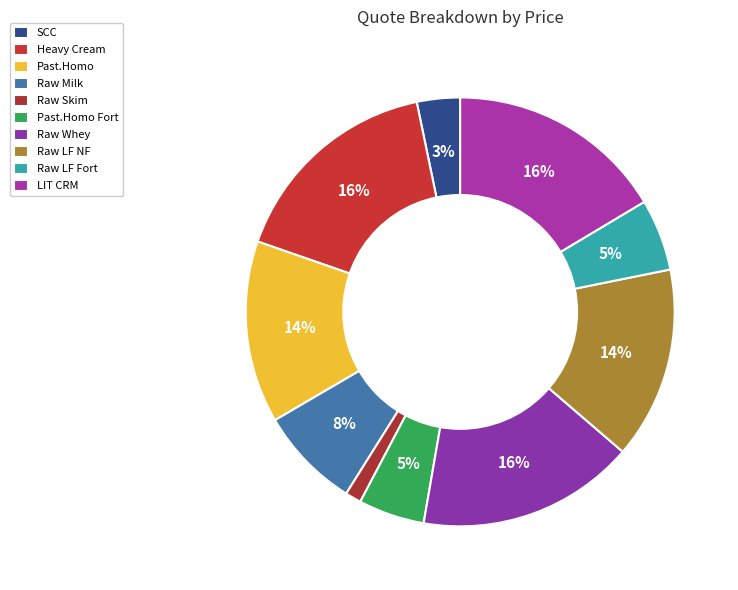

How many segments does this pie chart have?

10